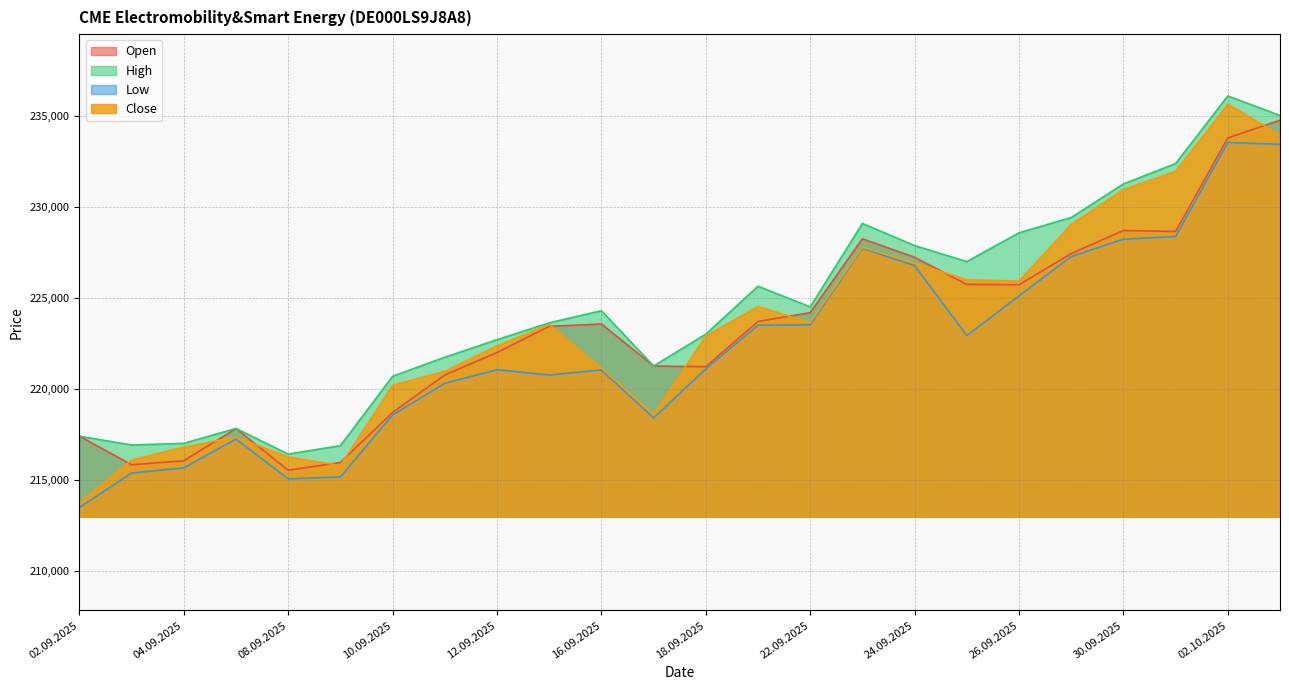

Where does the Low series first go above 221098?

19.09.2025